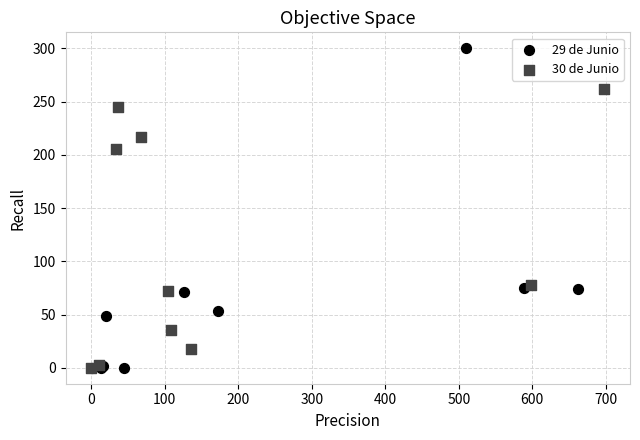

Which series has the widest spread of Y values?

29 de Junio